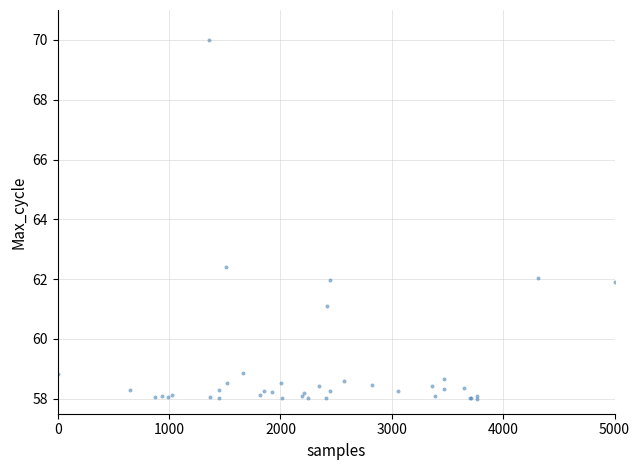

What Y value in the scatter plot is closest to 64?

62.4